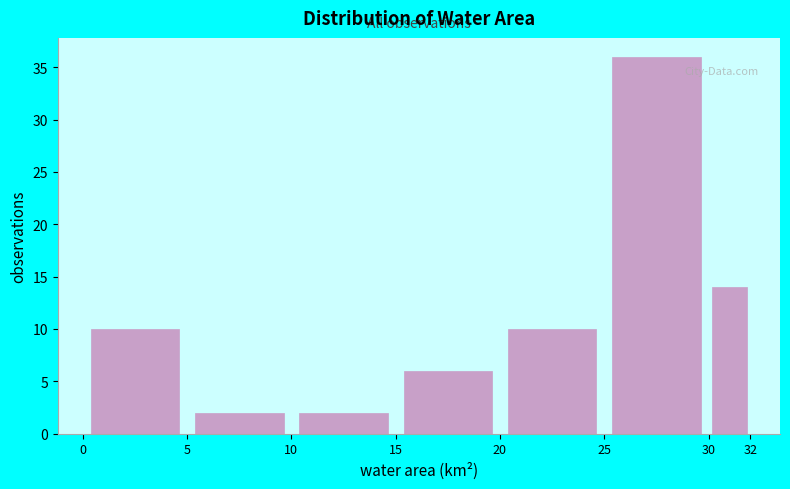

Reading left to right, list every bar in this chart as the range it spans on the x-axis followed by its height. The values are not printed on the chart, so give them approximately, as read against the axis.

0 to 5: 10
5 to 10: 2
10 to 15: 2
15 to 20: 6
20 to 25: 10
25 to 30: 36
30 to 32: 14